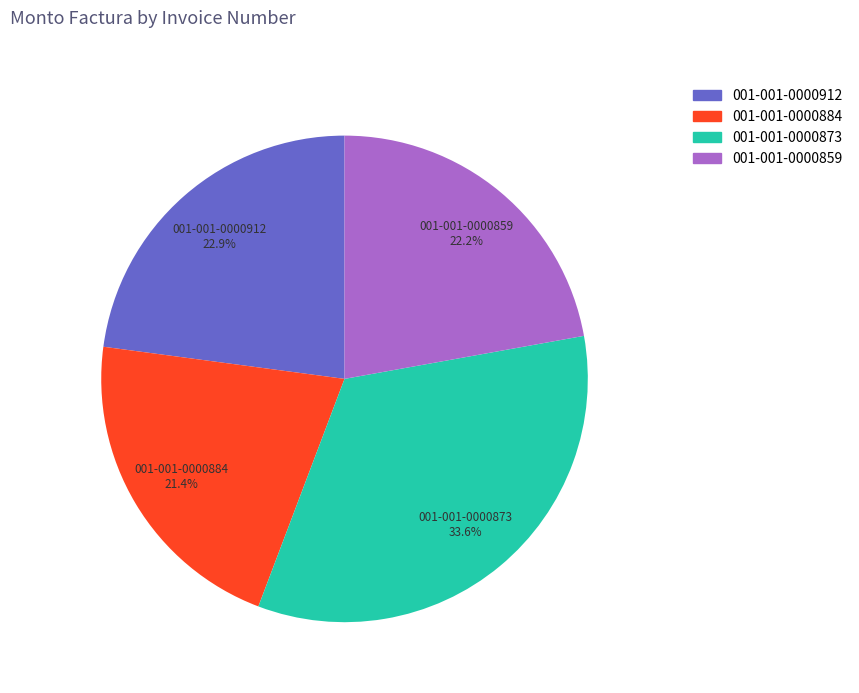

Does any single category account for the majority?

No